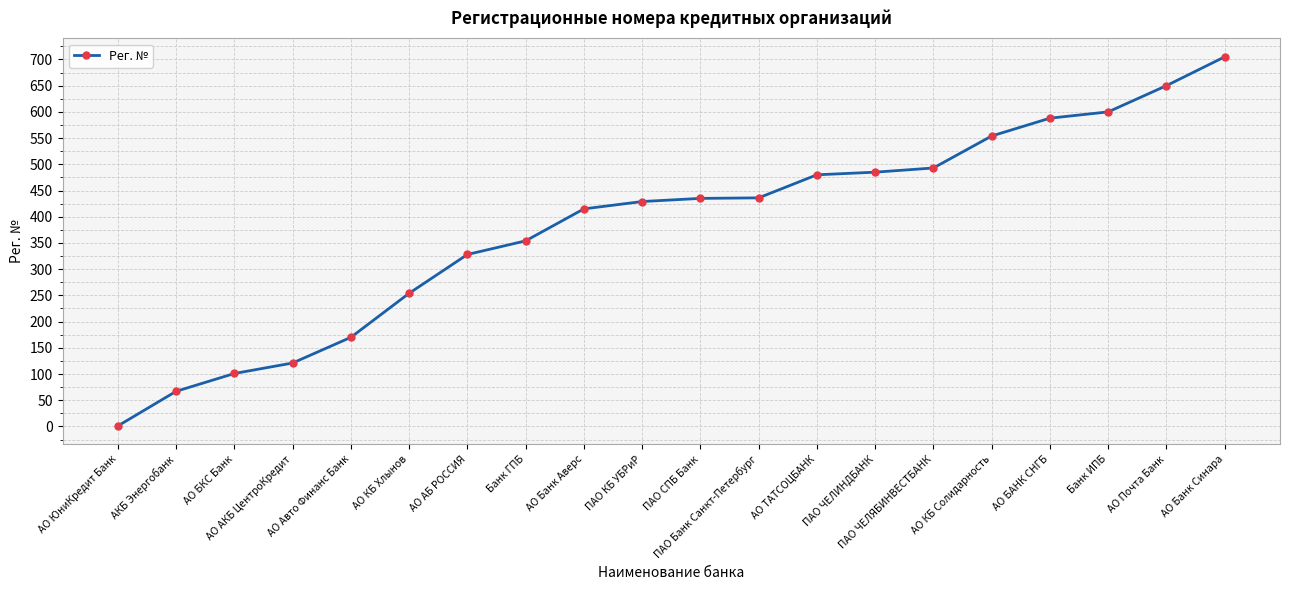

How many categories are shown in the chart?

20